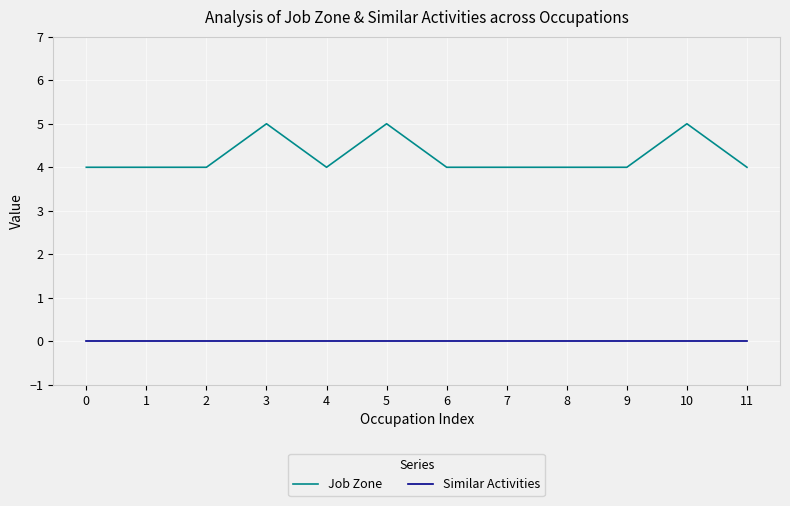

Count the number of categories in the chart.

12